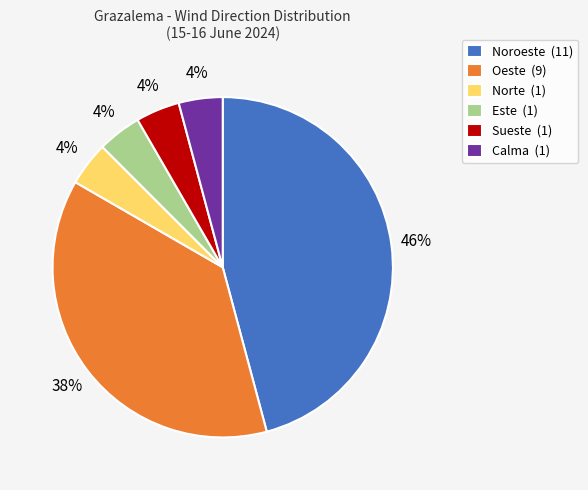

The Este (1) slice represents 4% of the pie. True or false?

True